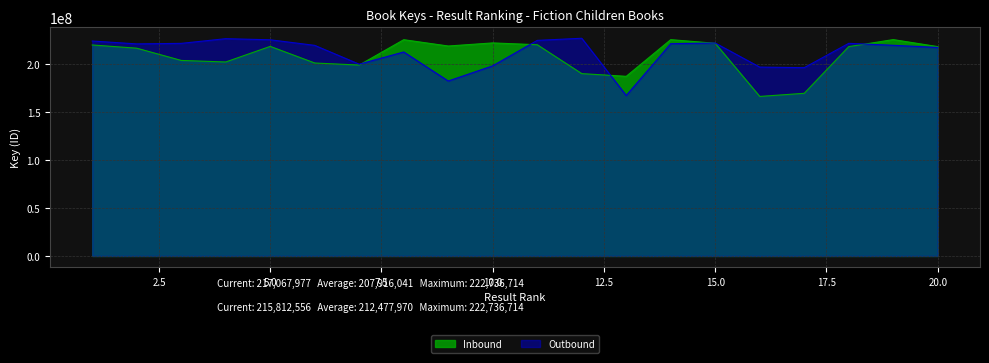

Which series ends up on top after the final intersection of Inbound and Outbound?

Inbound